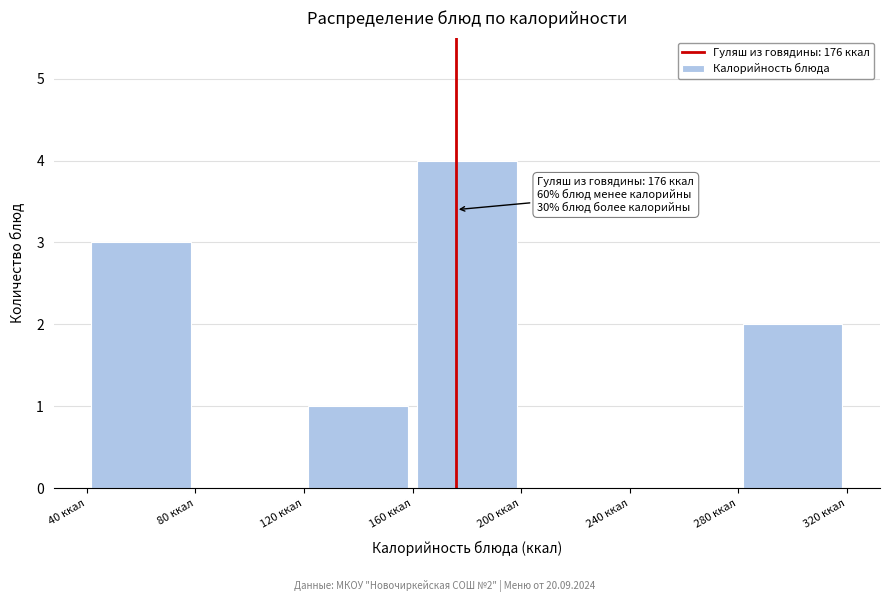

Over which range of the x-axis is the bar tallest?

160 to 200